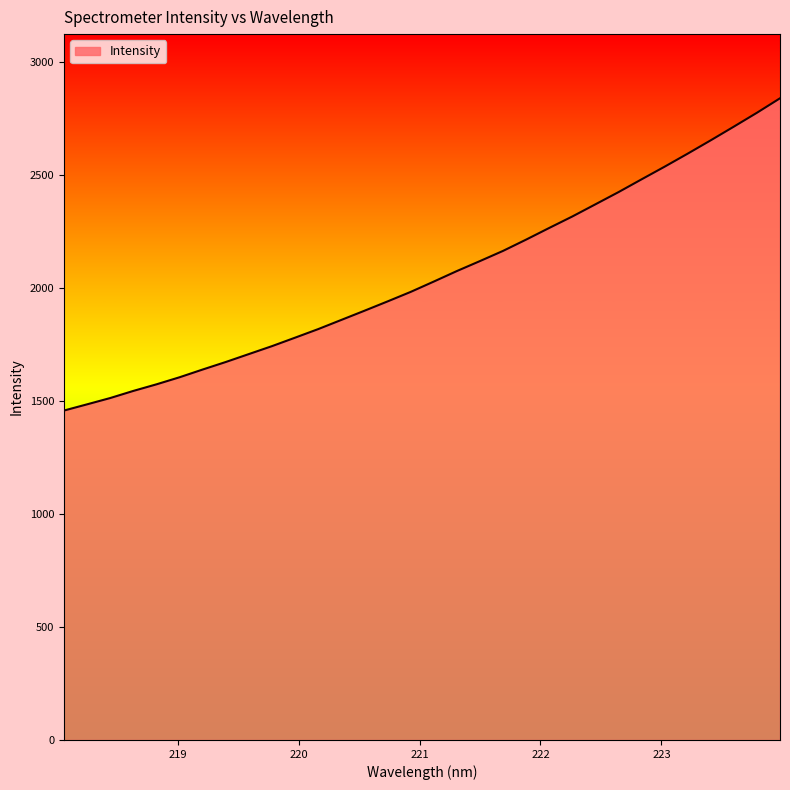

What is the difference between the maximum and minimum values?

1382.6